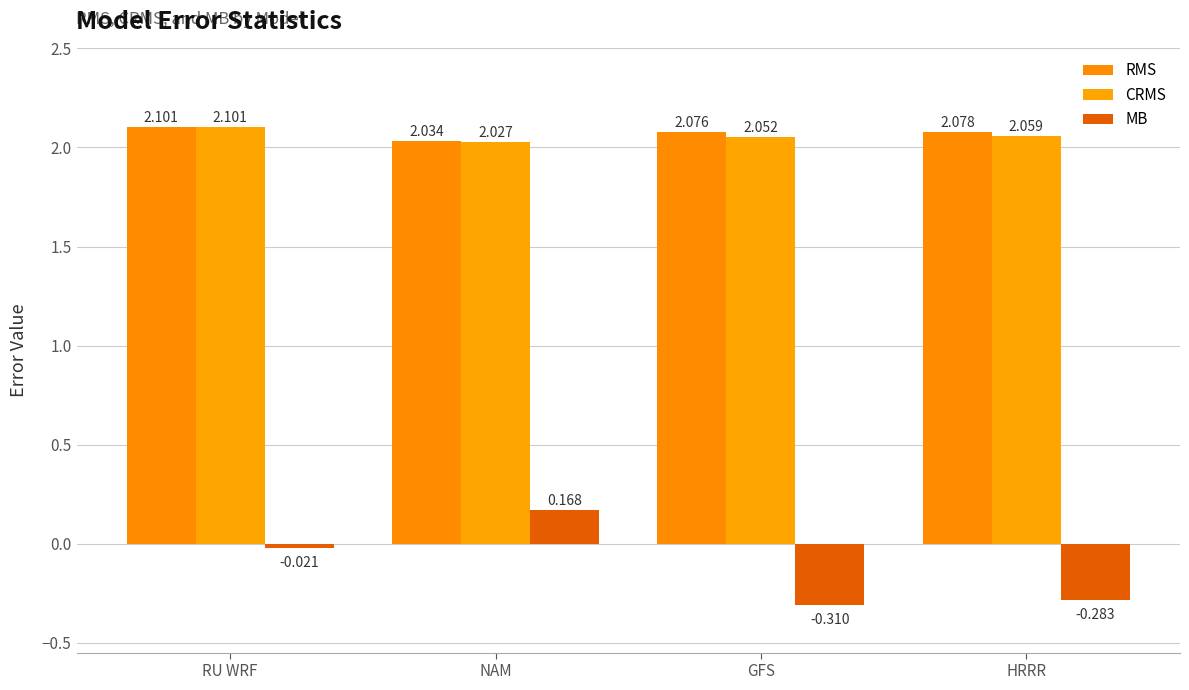

What position from the left is HRRR?

4